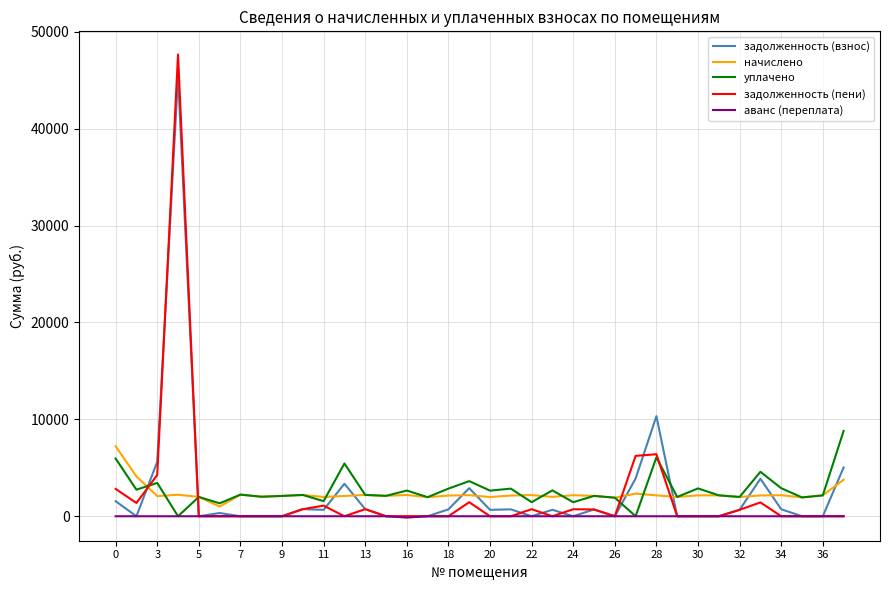

What is the minimum value shown in the chart?

-136.0